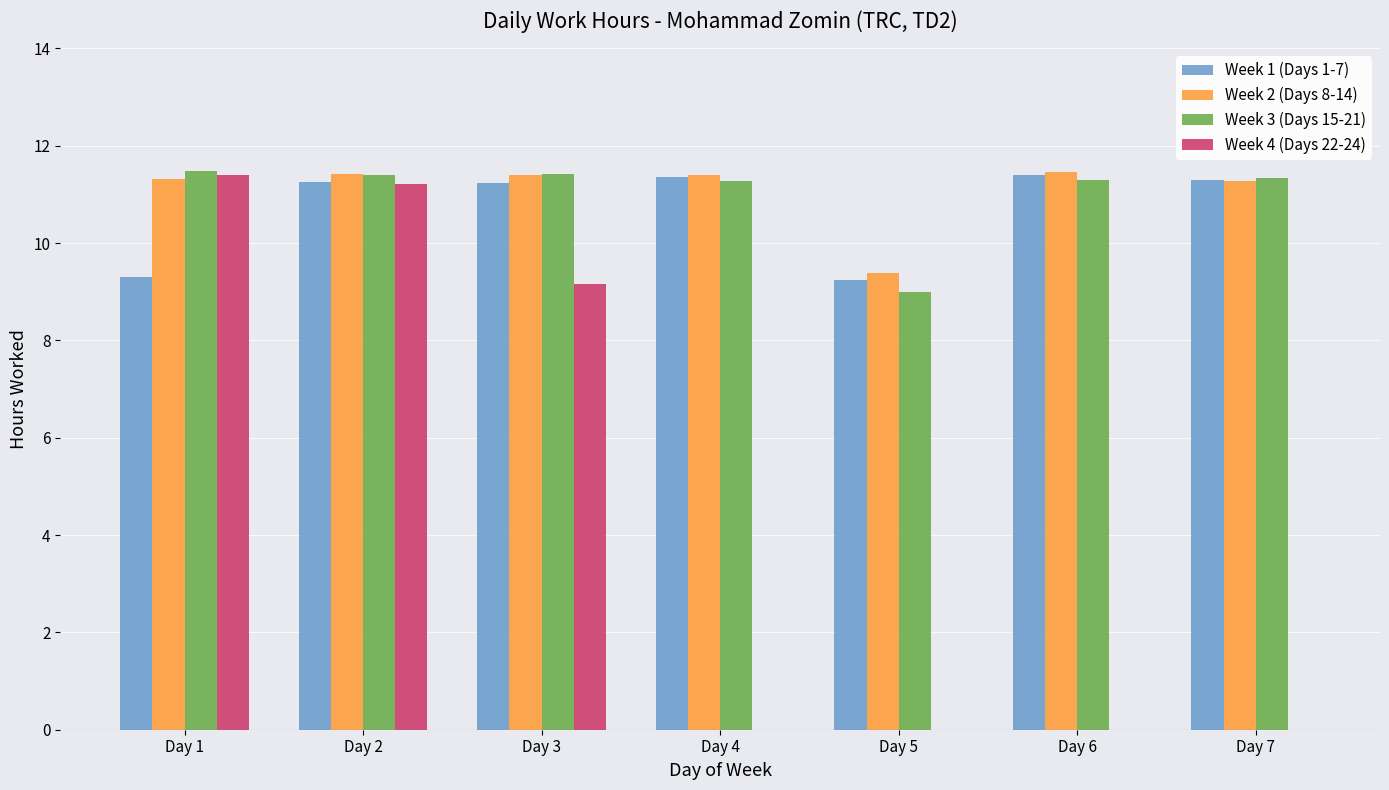

Does the chart contain stacked bars?

No